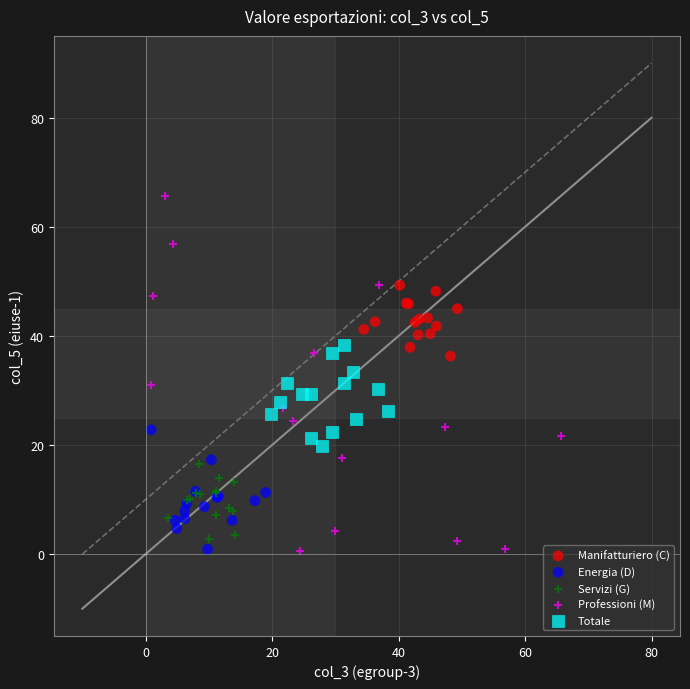

Which series reaches the maximum Y coordinate?

Professioni (M)